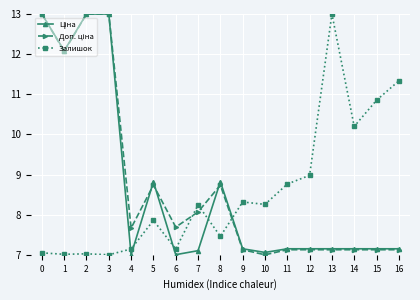

True or false: Залишок has a value of 8.8 at 11.

True